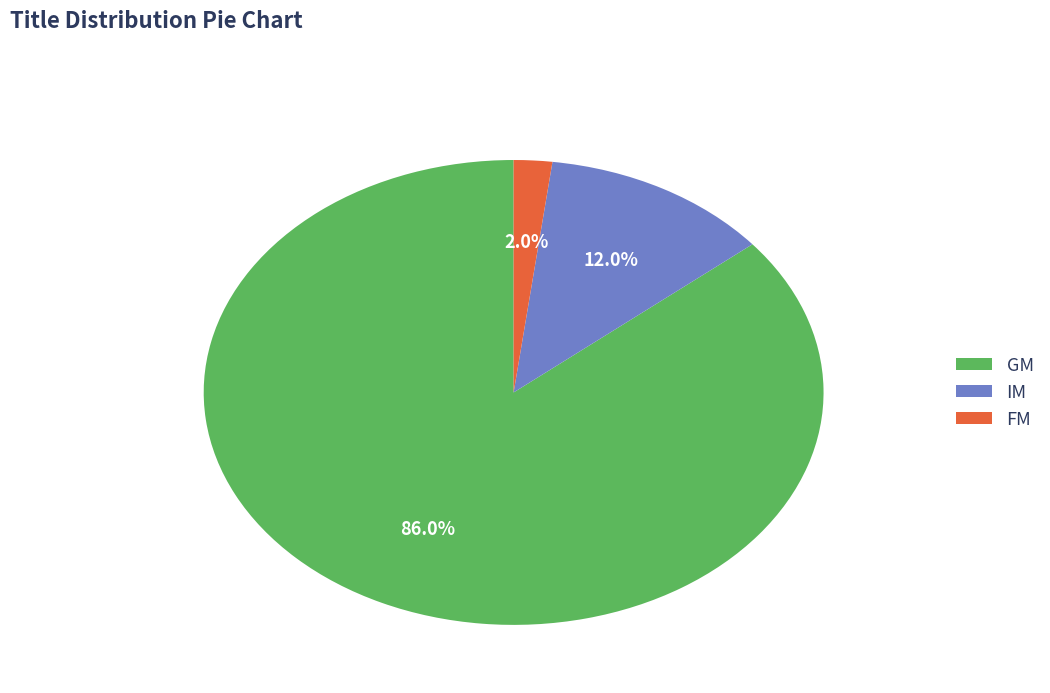

What is the ratio of the value at GM to the value at FM?

43.0